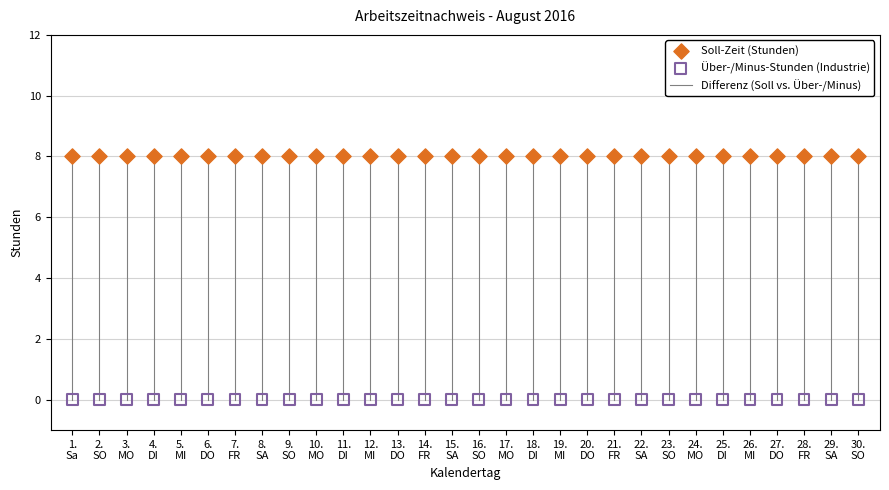

Which series contains the lowest Y value?

Über-/Minus-Stunden (Industrie)